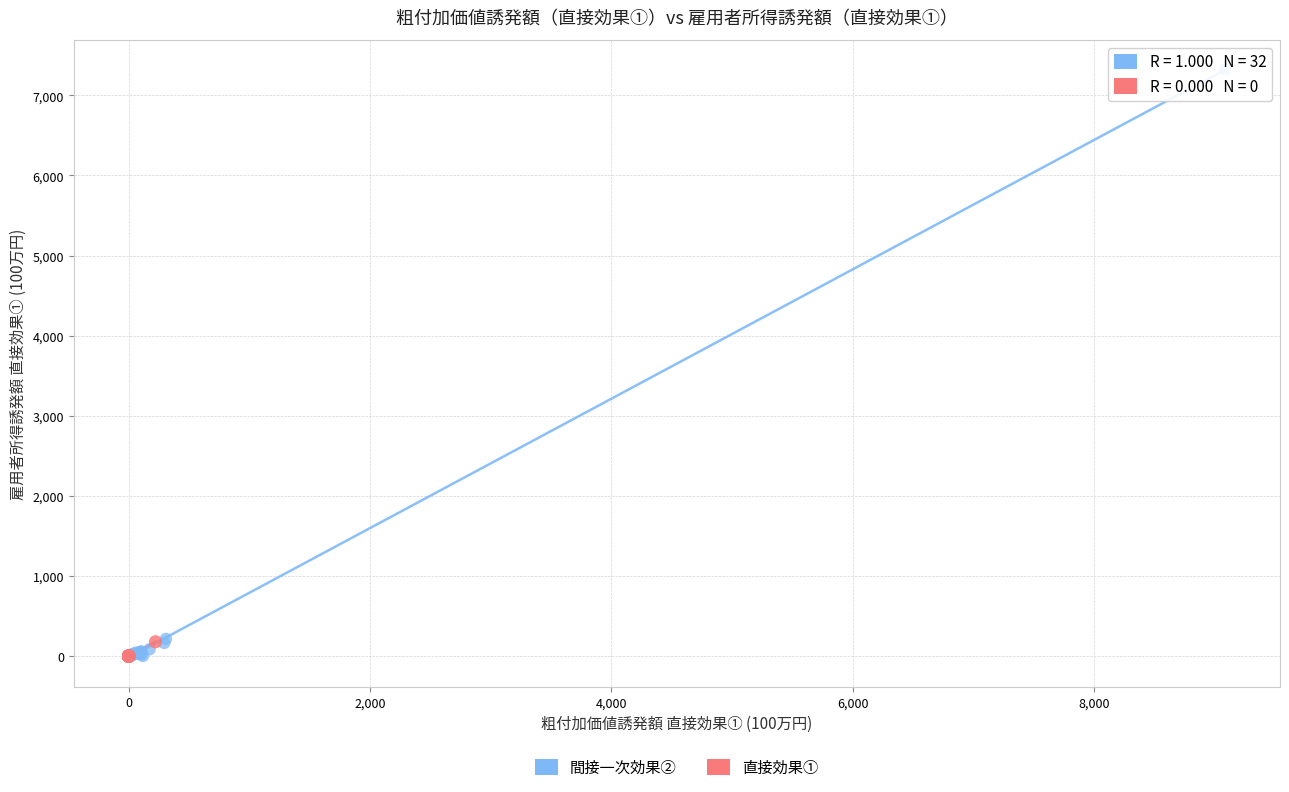

What are all the series names shown in the legend?

間接一次効果②, 直接効果①